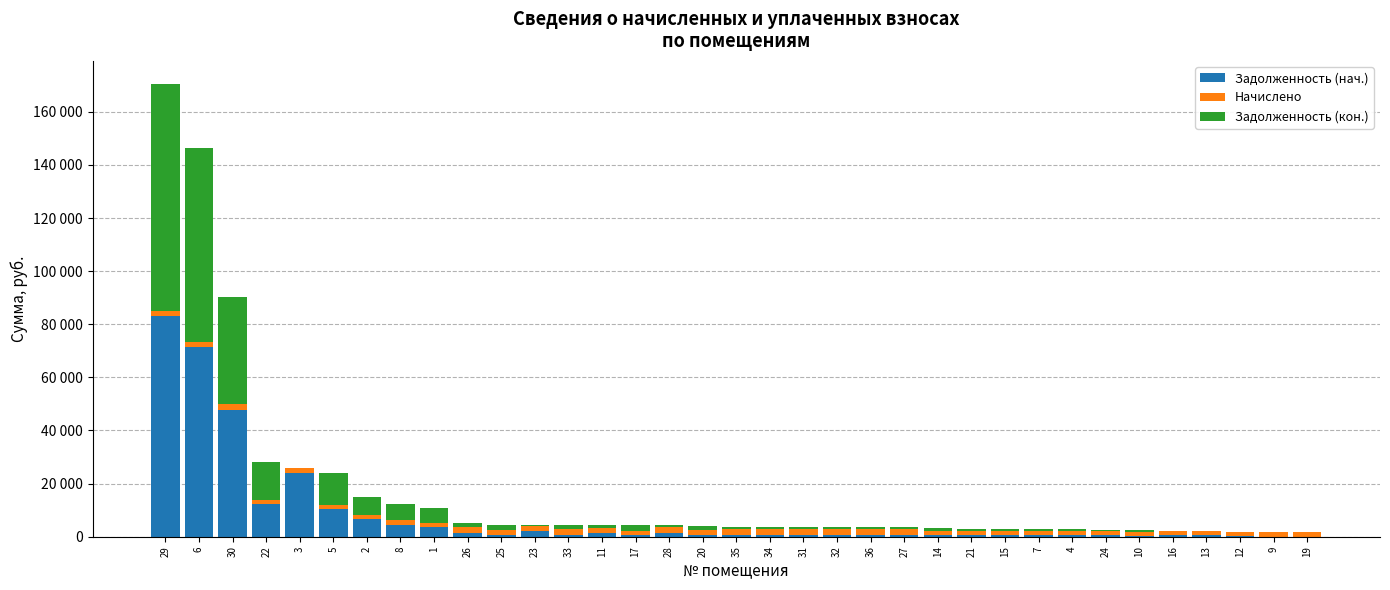

What is the average value of the Задолженность (нач.) series?

8039.5